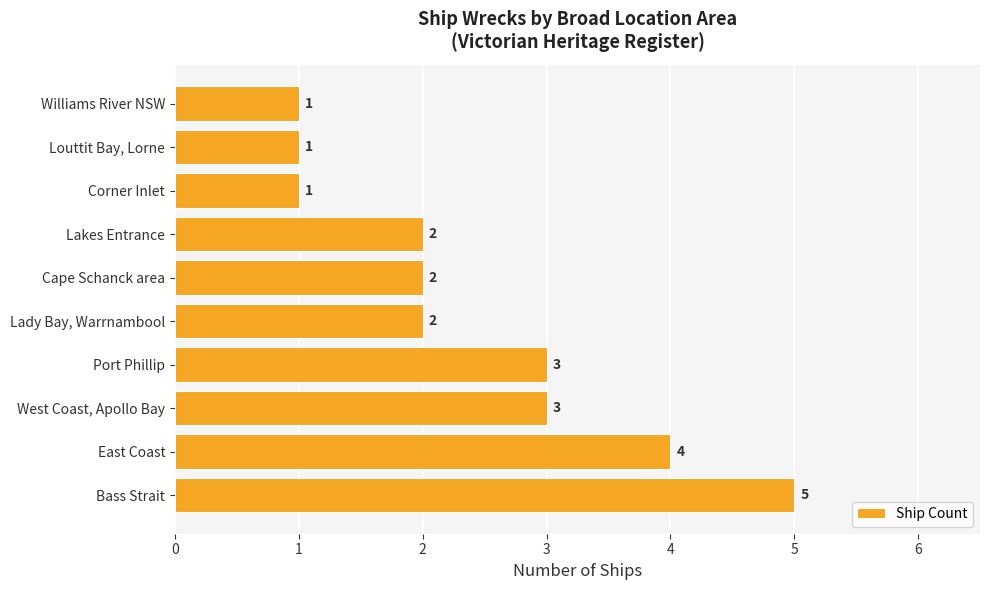

Count the number of data series in this chart.

1